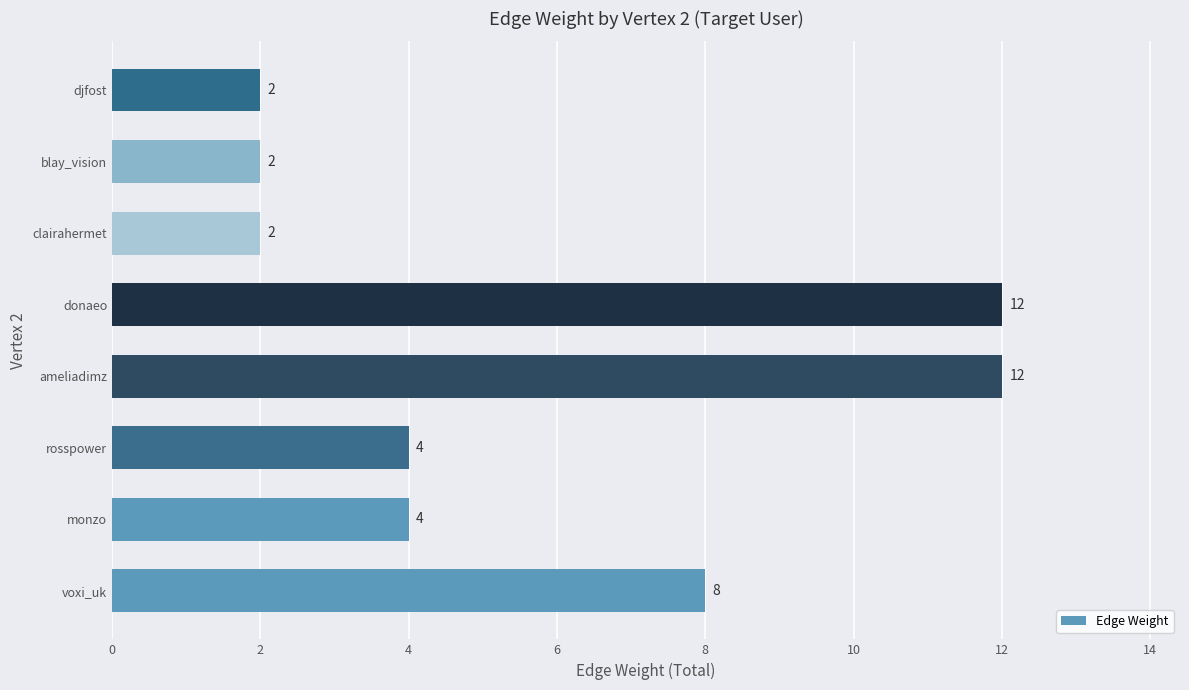

How many values are between 2 and 12?

8